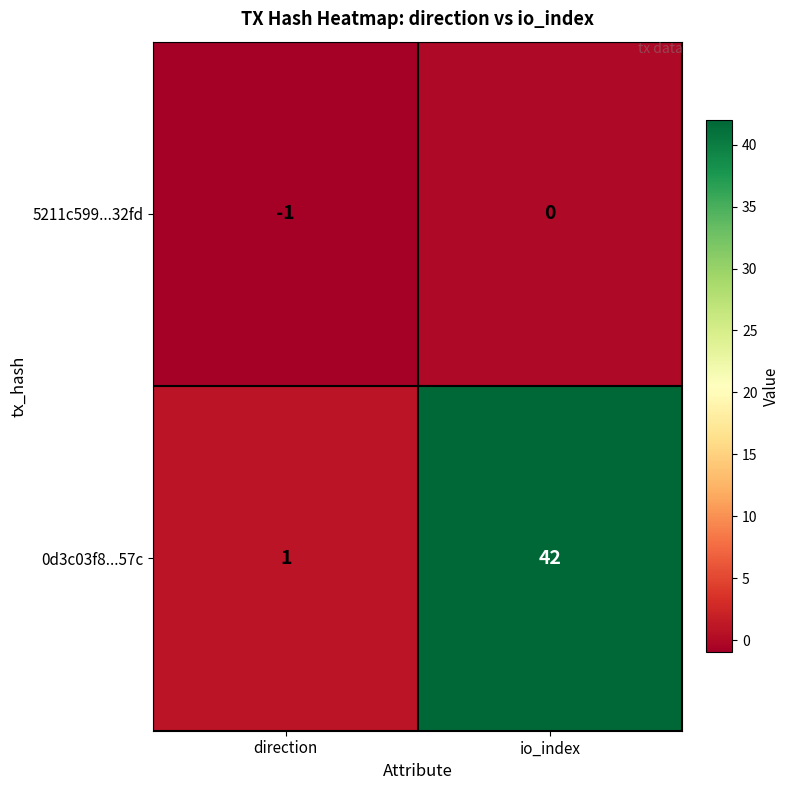

List the labels in order of 5211c599...32fd value, smallest first.

direction, io_index